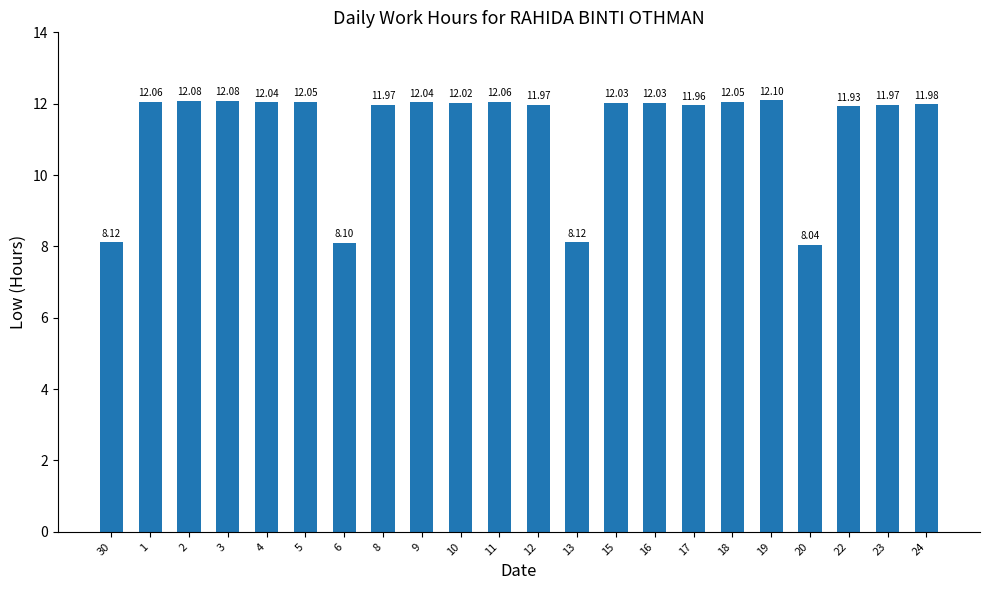

At which label does the data first exceed 12?

1